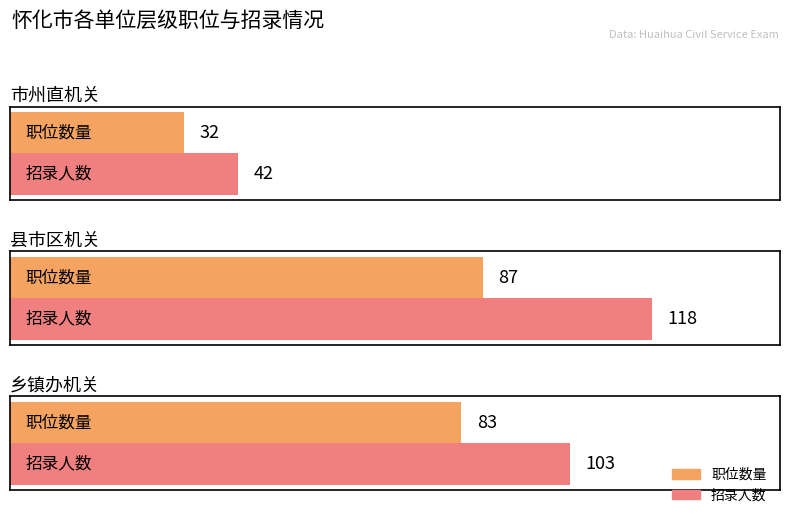

Where does the 职位数量 series first go above 83?

县市区机关